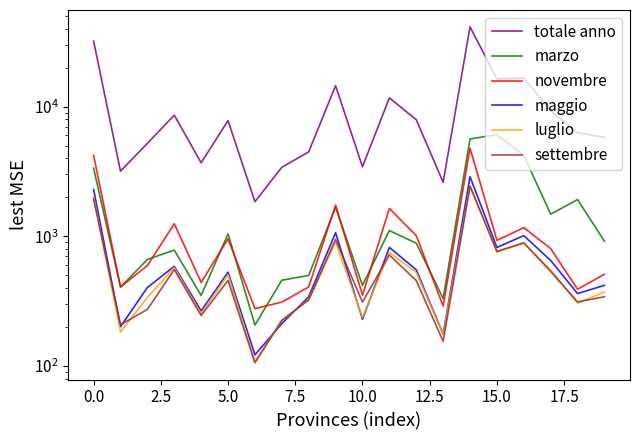

How many values in the totale anno series are below 7814?

10